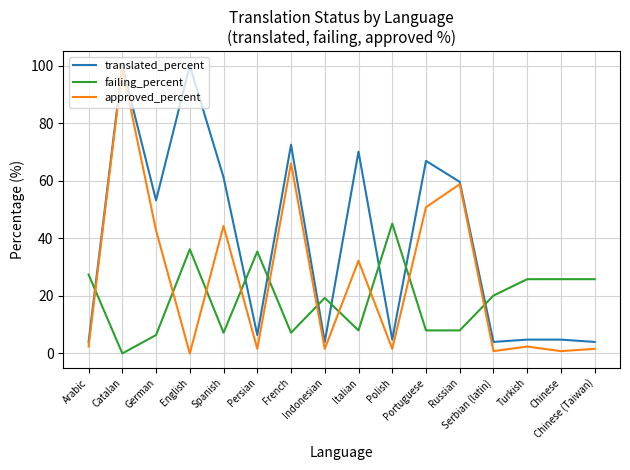

The translated_percent series shows 4.0 at Chinese (Taiwan). True or false?

True